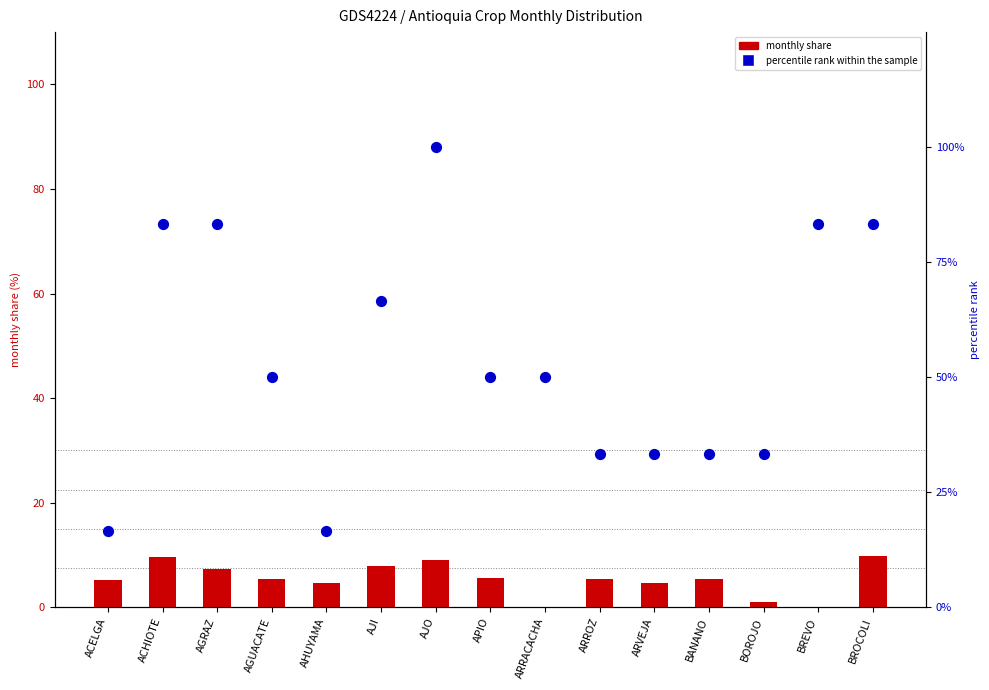

What is the total value across all series at BOROJO?

34.3